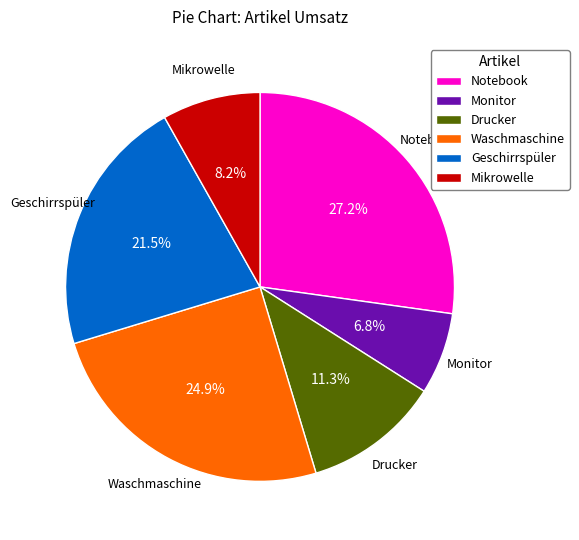

How many slices are in this pie chart?

6